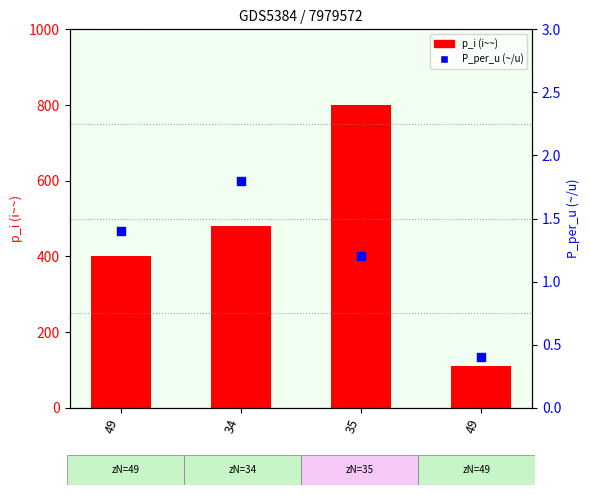

At which category is the sum across all series the highest?

35